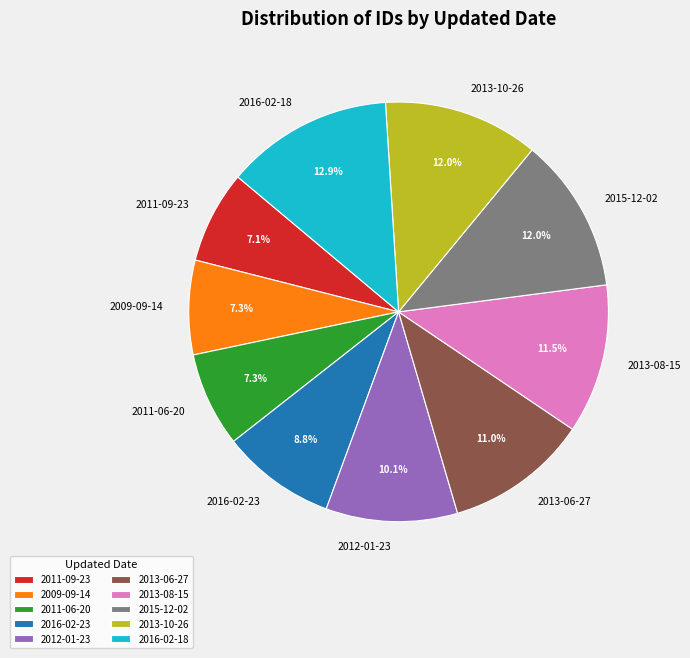

What is the total percentage of 2016-02-23 and 2013-08-15?

20.3%